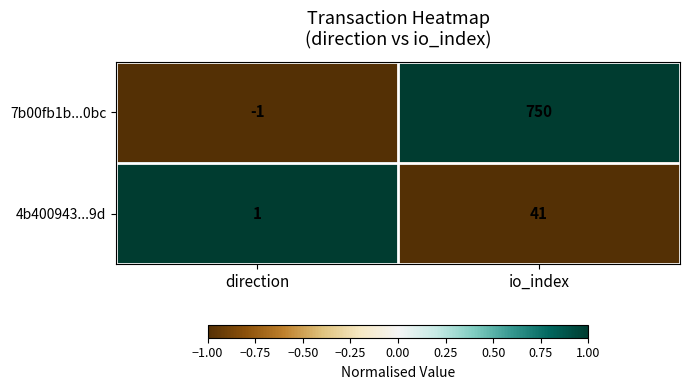

How many categories are shown in the chart?

2